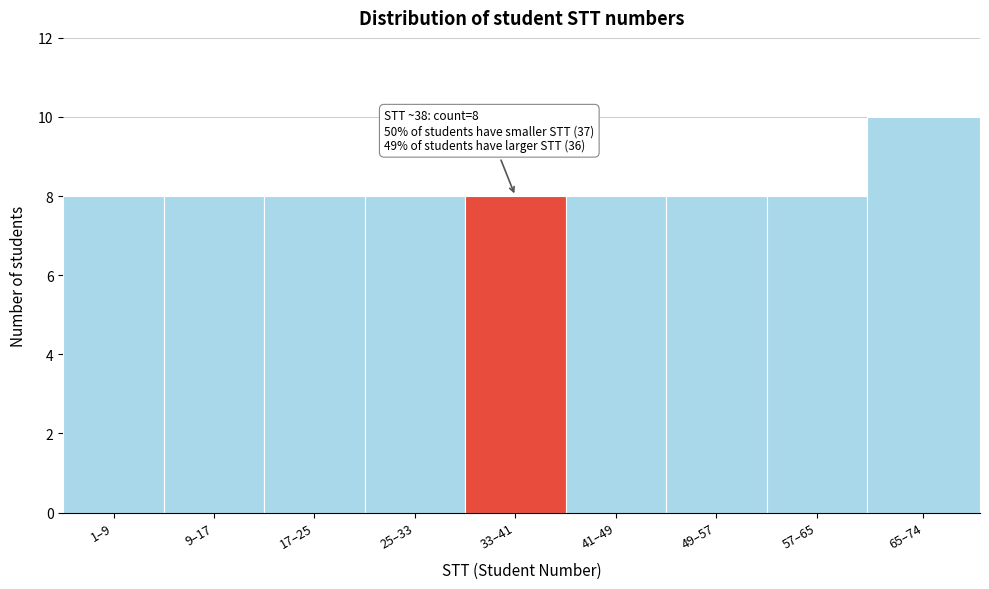

Reading left to right, extract all data points from this chart.

8	8	8	8	8	8	8	8	10